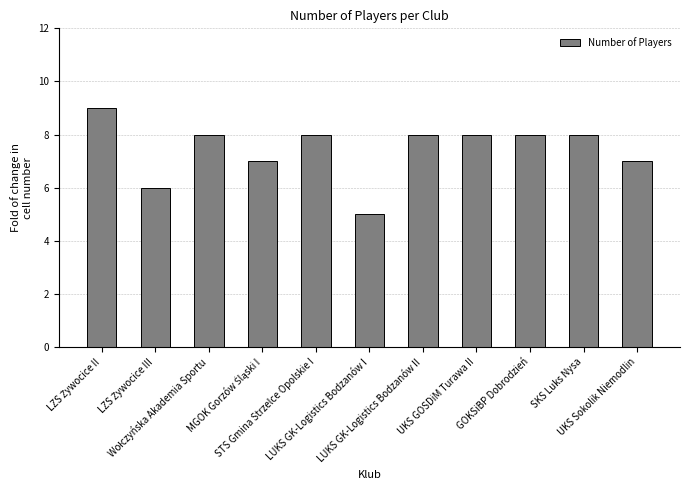

How many categories are shown in the chart?

11